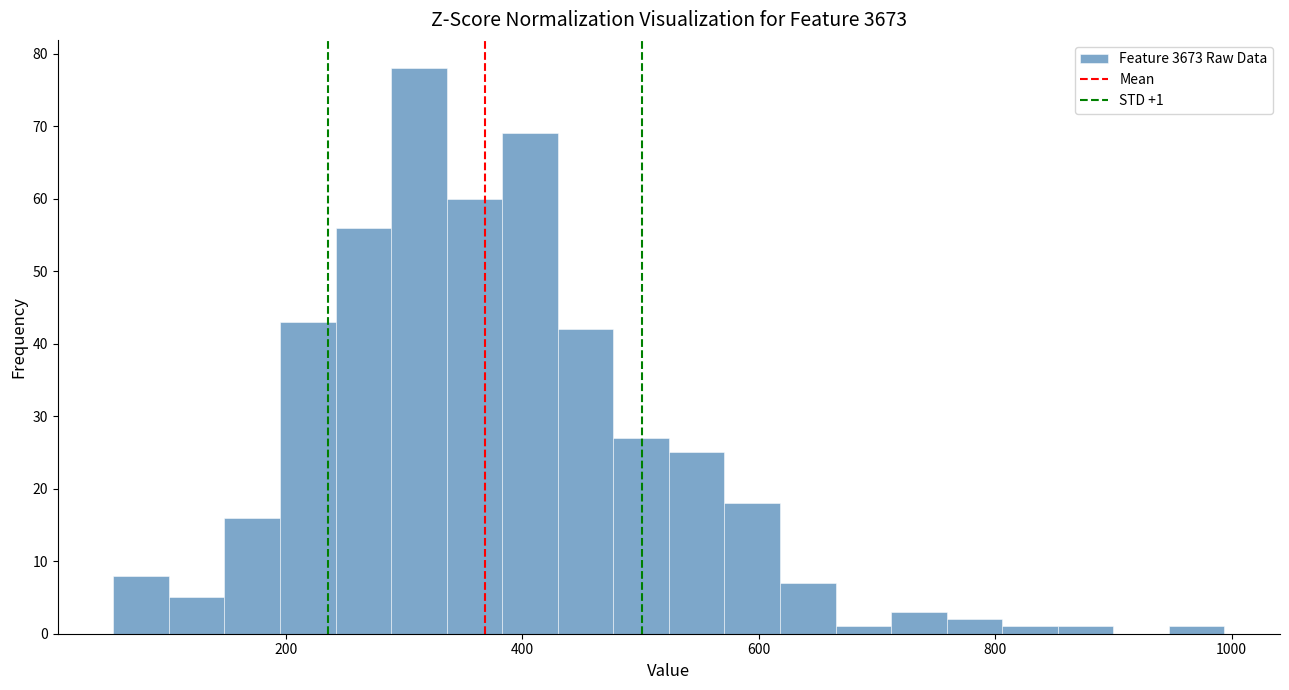

Around what value on the x-axis is the tallest bar? Give the approximate position of its centre, as read against the axis.

320